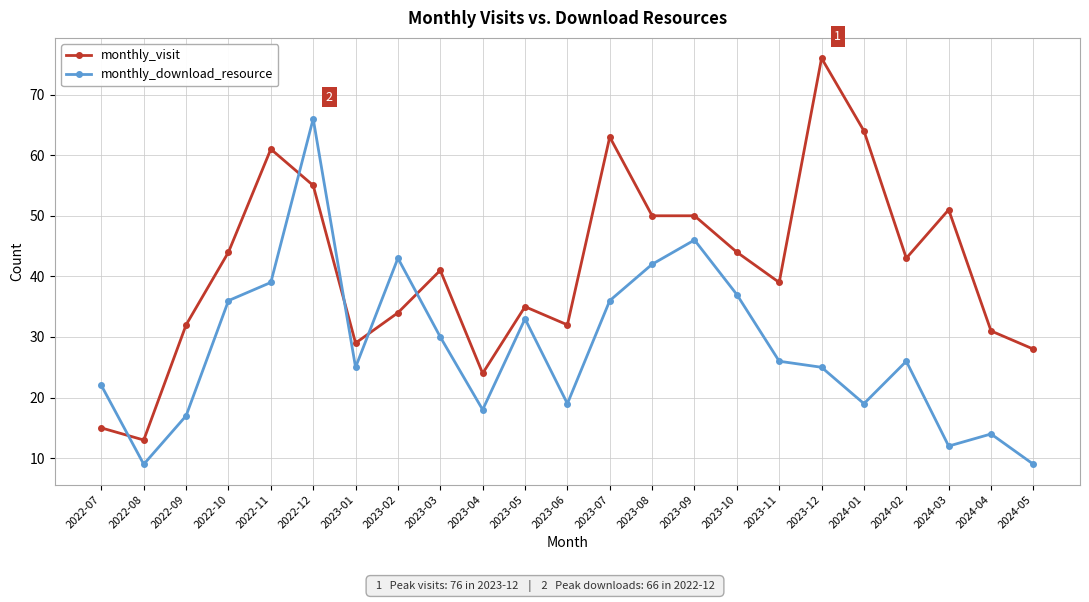

Rank the series by their maximum value, from lowest to highest.

monthly_download_resource, monthly_visit